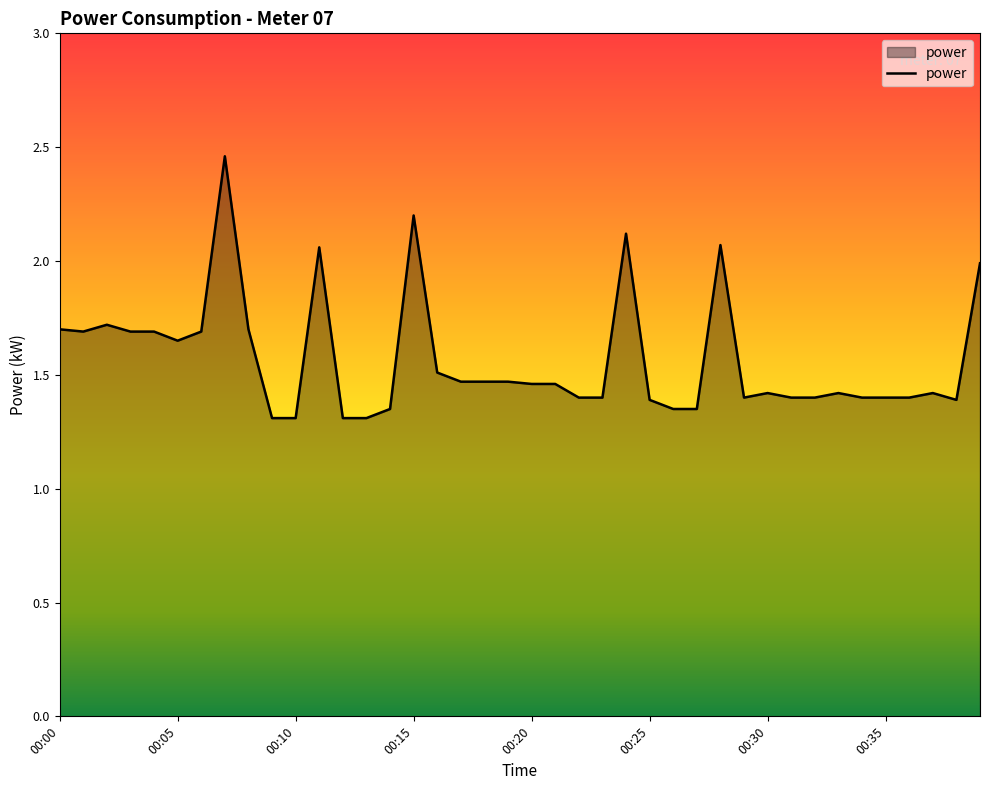

What is the minimum value shown in the chart?

1.3